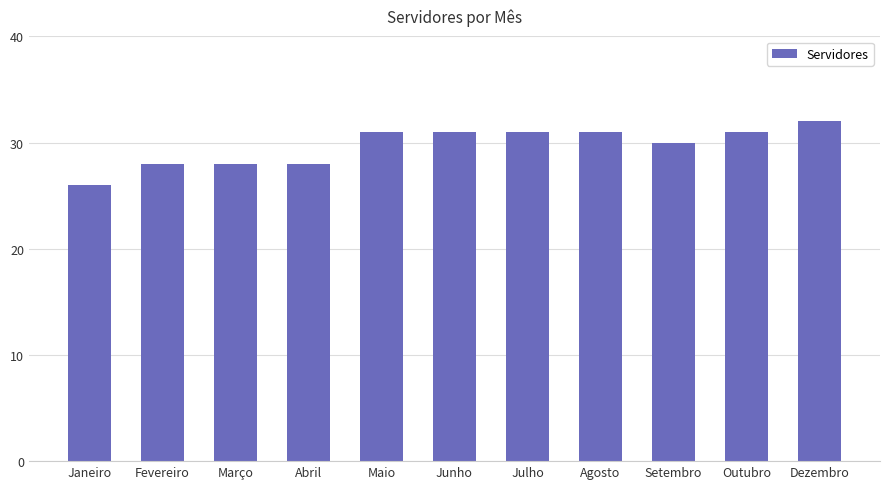

Which category has the highest value across all series?

Dezembro